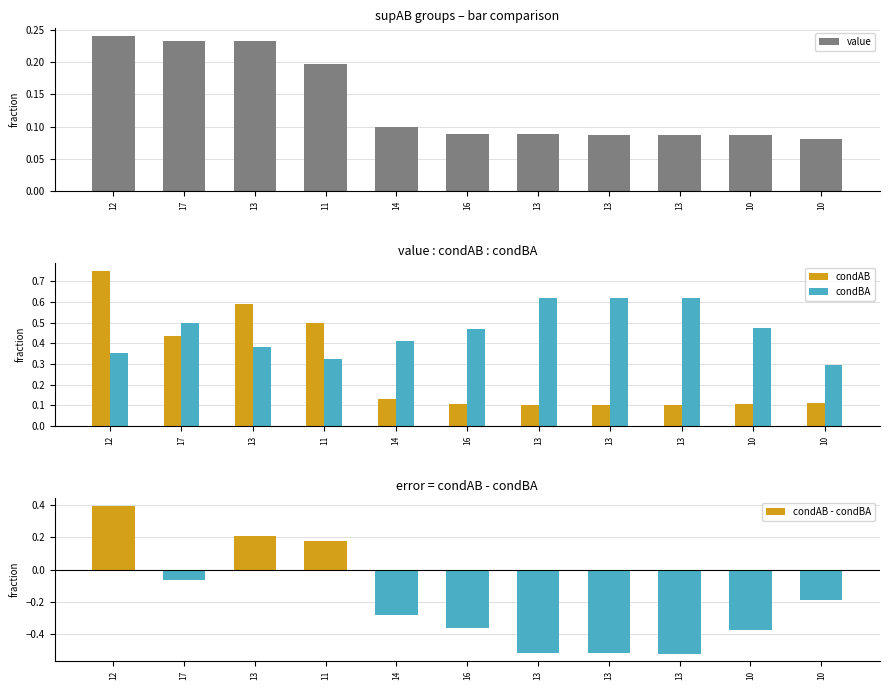

Where does the condAB - condBA series first go above 0?

12